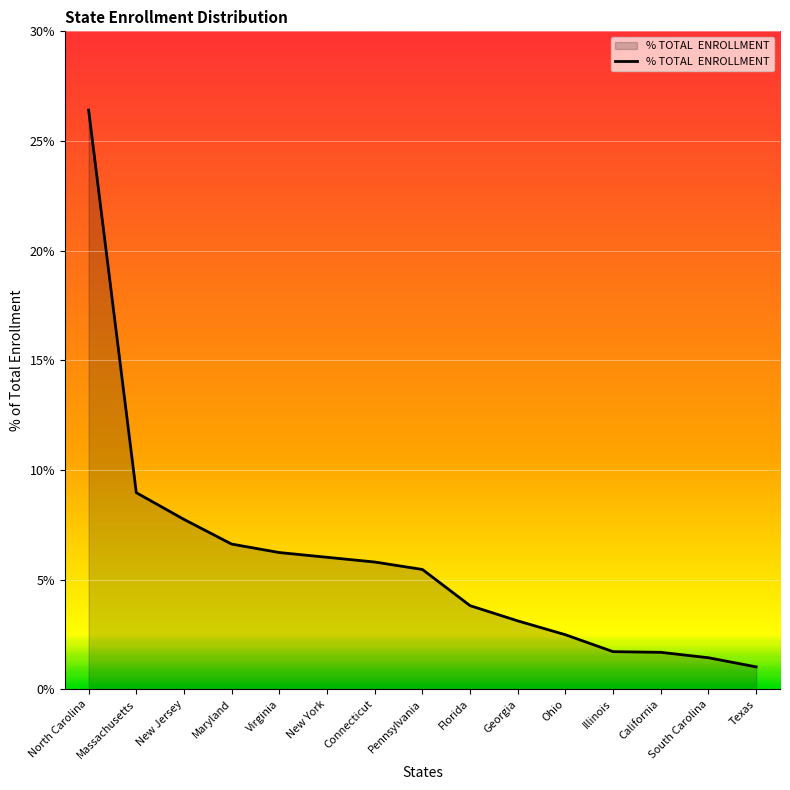

At which label does the data first exceed 5?

North Carolina